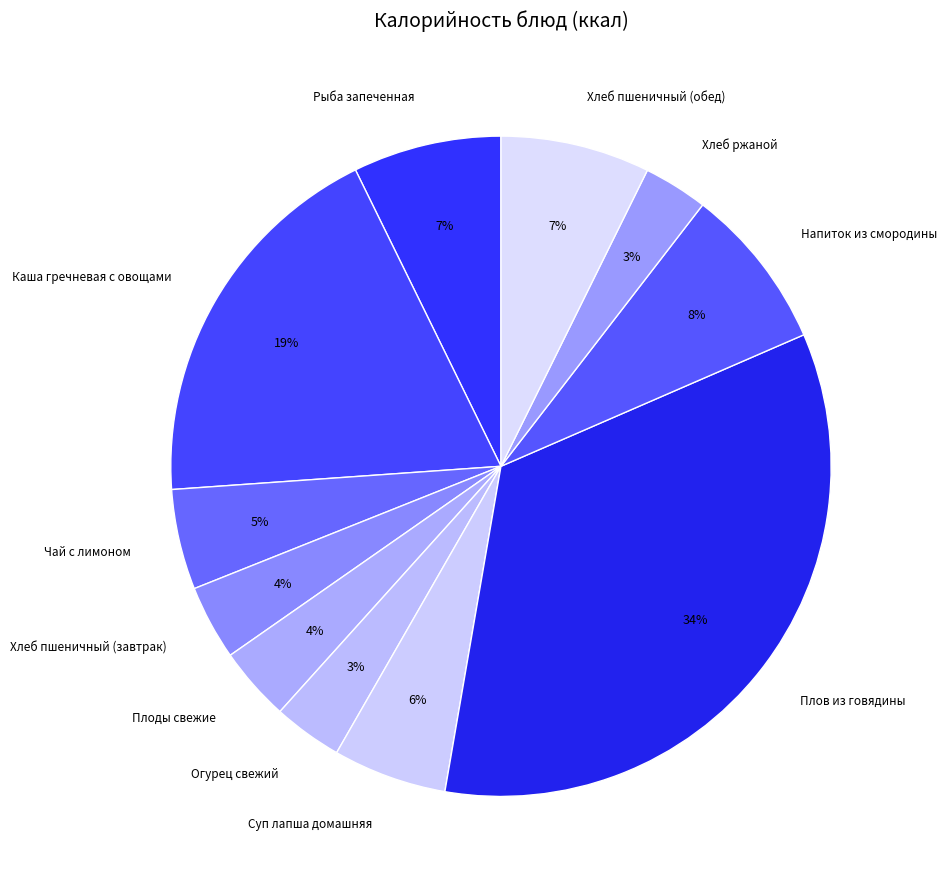

To the nearest percent, what portion does Плоды свежие represent?

4%